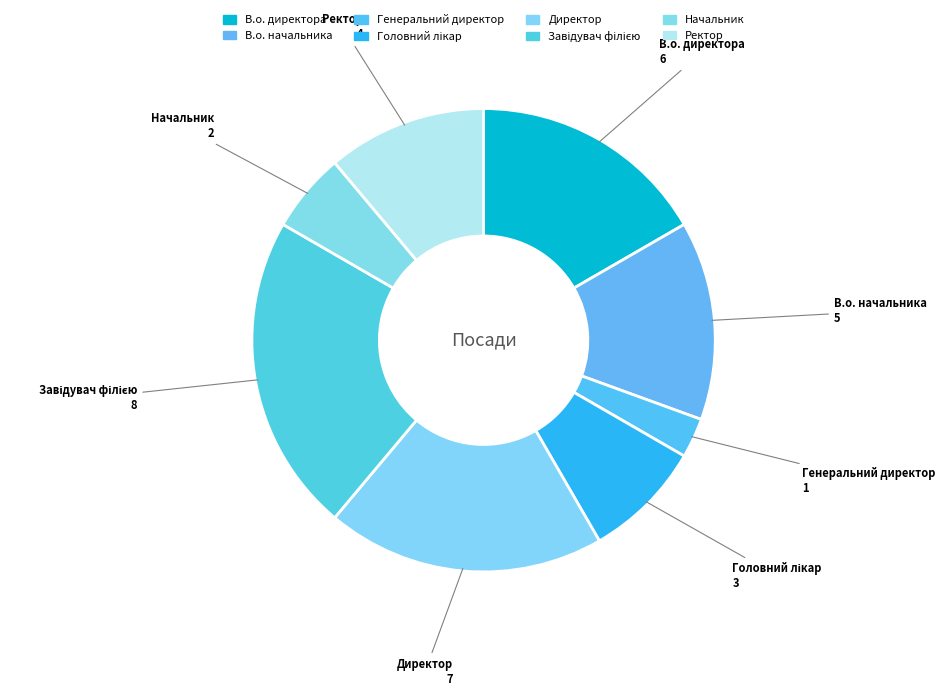

Is the sum of В.о. директора and В.о. начальника greater than half?

No